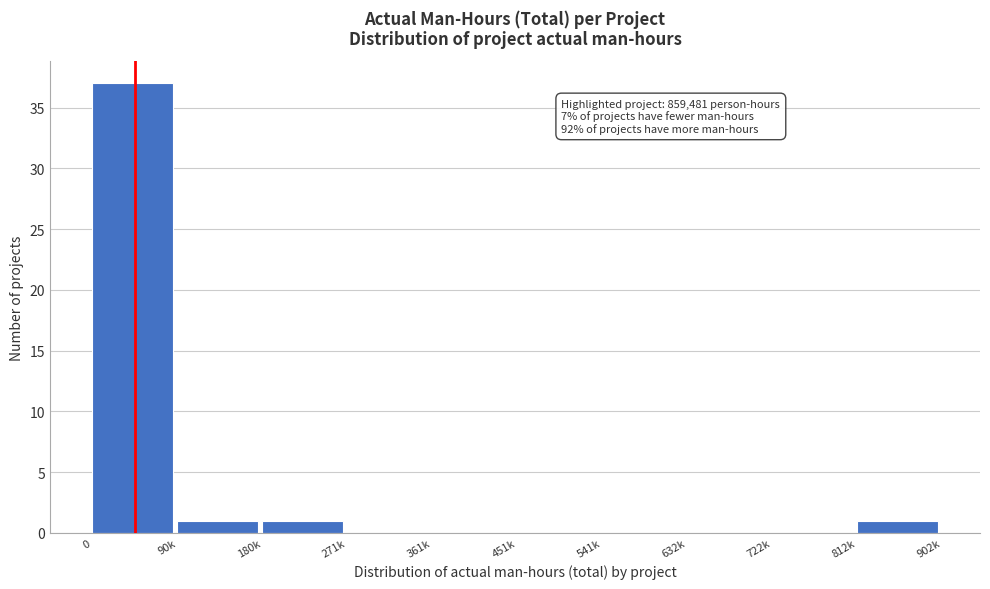

Reading left to right, extract all data points from this chart.

0=37	90k=1	180k=1	271k=0	361k=0	451k=0	541k=0	632k=0	722k=0	812k=1